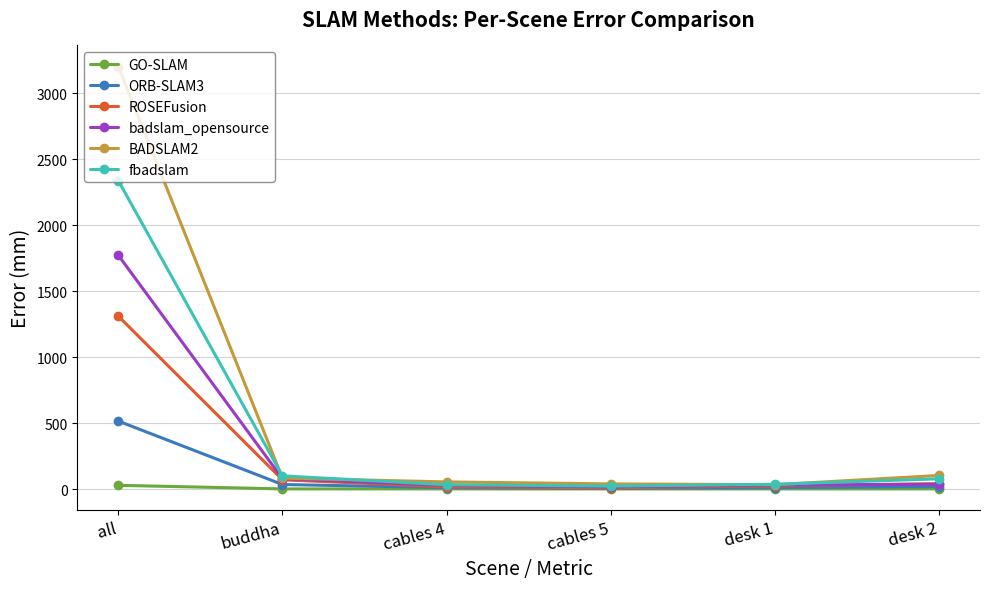

The ORB-SLAM3 series shows 515.2 at all. True or false?

True